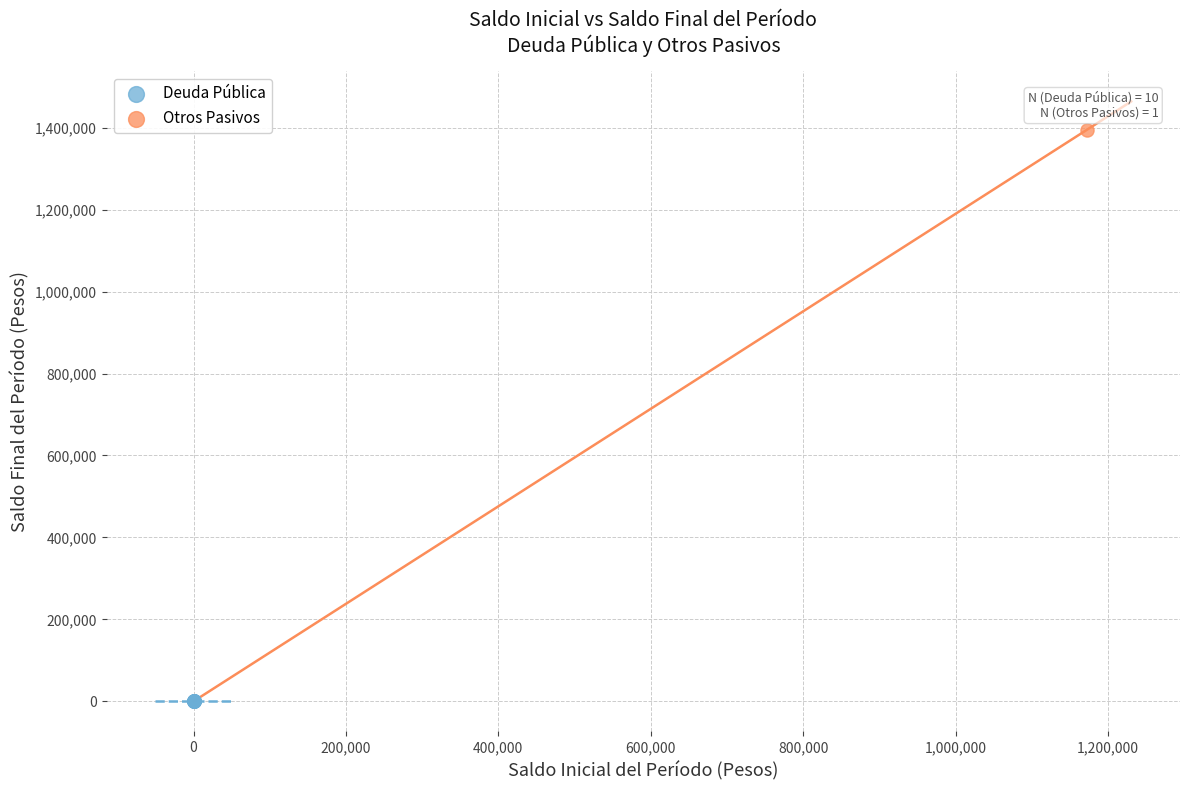

What are all the series names shown in the legend?

Deuda Pública, Otros Pasivos